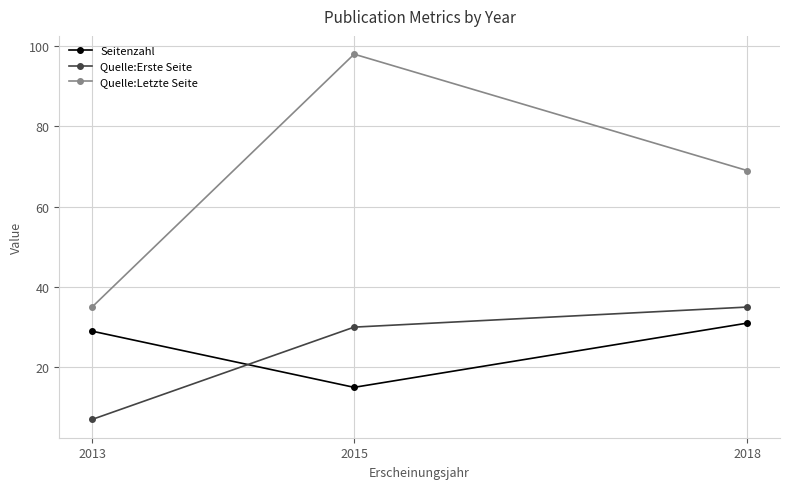

What are all the series names shown in the legend?

Seitenzahl, Quelle:Erste Seite, Quelle:Letzte Seite